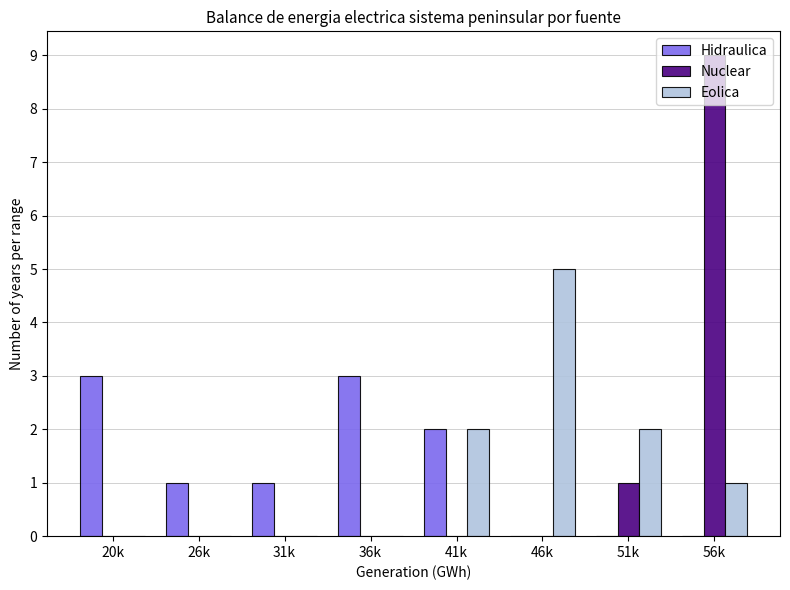

True or false: Eolica has a value of 2 at 56k.

False